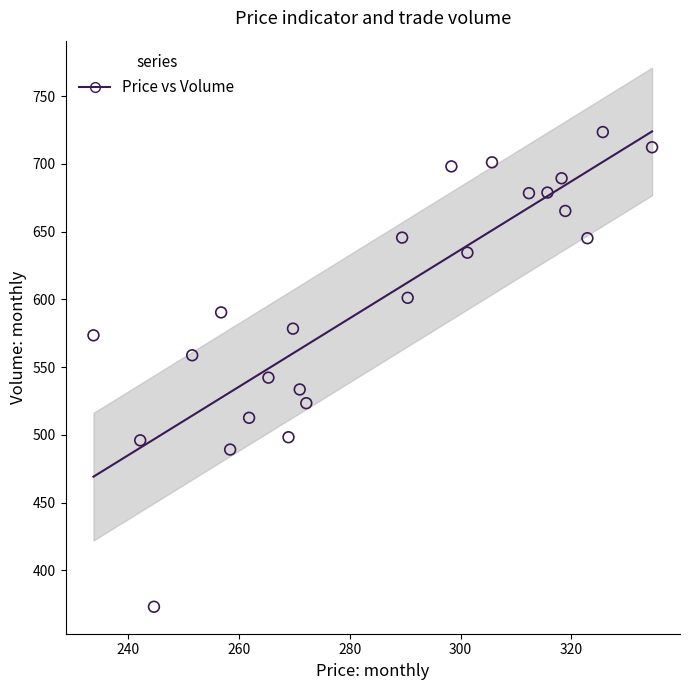

What Y value in the scatter plot is closest to 548?

542.3